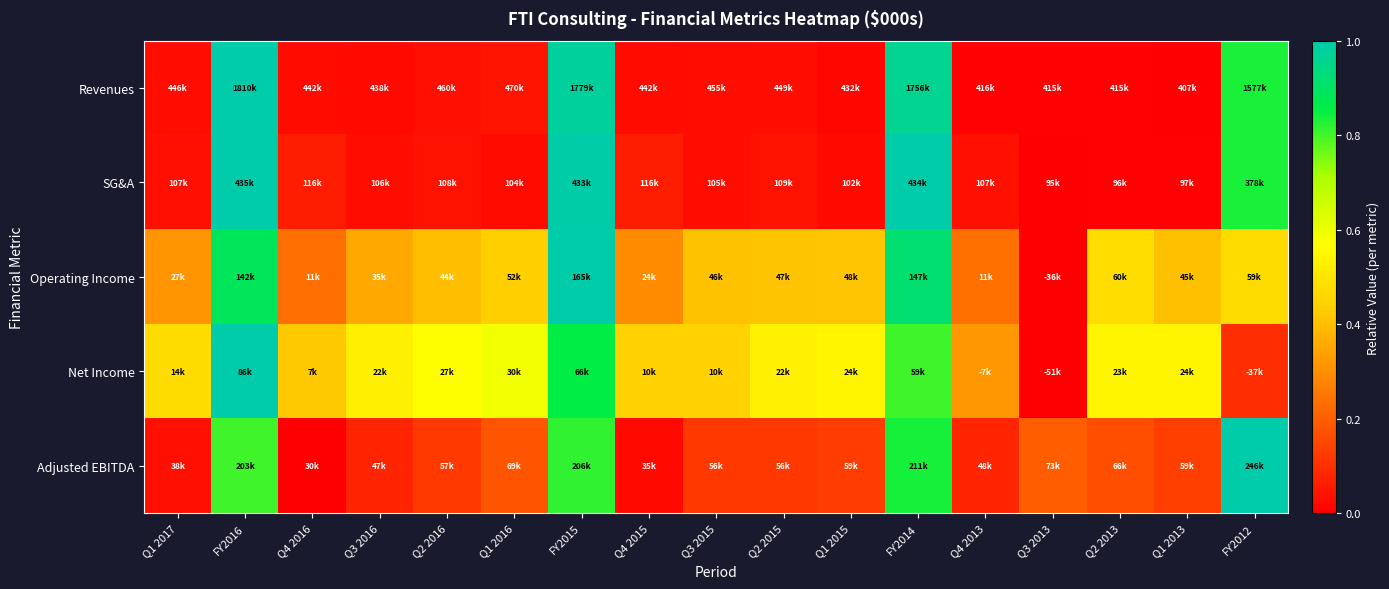

Reading left to right, extract all data points from this chart.

Revenues: Q1 2017=0.0	FY2016=1.0	Q4 2016=0.0	Q3 2016=0.0	Q2 2016=0.0	Q1 2016=0.0	FY2015=1.0	Q4 2015=0.0	Q3 2015=0.0	Q2 2015=0.0	Q1 2015=0.0	FY2014=1.0	Q4 2013=0.0	Q3 2013=0.0	Q2 2013=0.0	Q1 2013=0.0	FY2012=0.8
SG&A: Q1 2017=0.0	FY2016=1.0	Q4 2016=0.1	Q3 2016=0.0	Q2 2016=0.0	Q1 2016=0.0	FY2015=1.0	Q4 2015=0.1	Q3 2015=0.0	Q2 2015=0.0	Q1 2015=0.0	FY2014=1.0	Q4 2013=0.0	Q3 2013=0.0	Q2 2013=0.0	Q1 2013=0.0	FY2012=0.8
Operating Income: Q1 2017=0.3	FY2016=0.9	Q4 2016=0.2	Q3 2016=0.4	Q2 2016=0.4	Q1 2016=0.4	FY2015=1.0	Q4 2015=0.3	Q3 2015=0.4	Q2 2015=0.4	Q1 2015=0.4	FY2014=0.9	Q4 2013=0.2	Q3 2013=0.0	Q2 2013=0.5	Q1 2013=0.4	FY2012=0.5
Net Income: Q1 2017=0.5	FY2016=1.0	Q4 2016=0.4	Q3 2016=0.5	Q2 2016=0.6	Q1 2016=0.6	FY2015=0.9	Q4 2015=0.4	Q3 2015=0.4	Q2 2015=0.5	Q1 2015=0.5	FY2014=0.8	Q4 2013=0.3	Q3 2013=0.0	Q2 2013=0.5	Q1 2013=0.5	FY2012=0.1
Adjusted EBITDA: Q1 2017=0.0	FY2016=0.8	Q4 2016=0.0	Q3 2016=0.1	Q2 2016=0.1	Q1 2016=0.2	FY2015=0.8	Q4 2015=0.0	Q3 2015=0.1	Q2 2015=0.1	Q1 2015=0.1	FY2014=0.8	Q4 2013=0.1	Q3 2013=0.2	Q2 2013=0.2	Q1 2013=0.1	FY2012=1.0